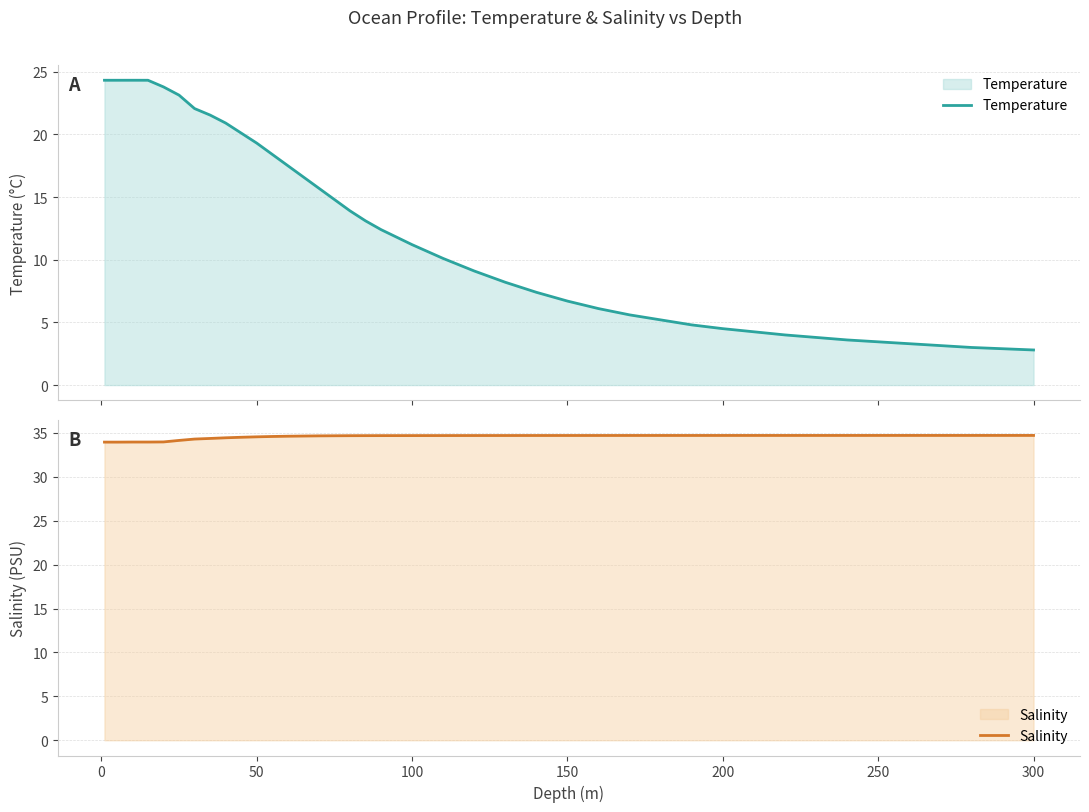

What is the minimum value for Temperature?

2.8